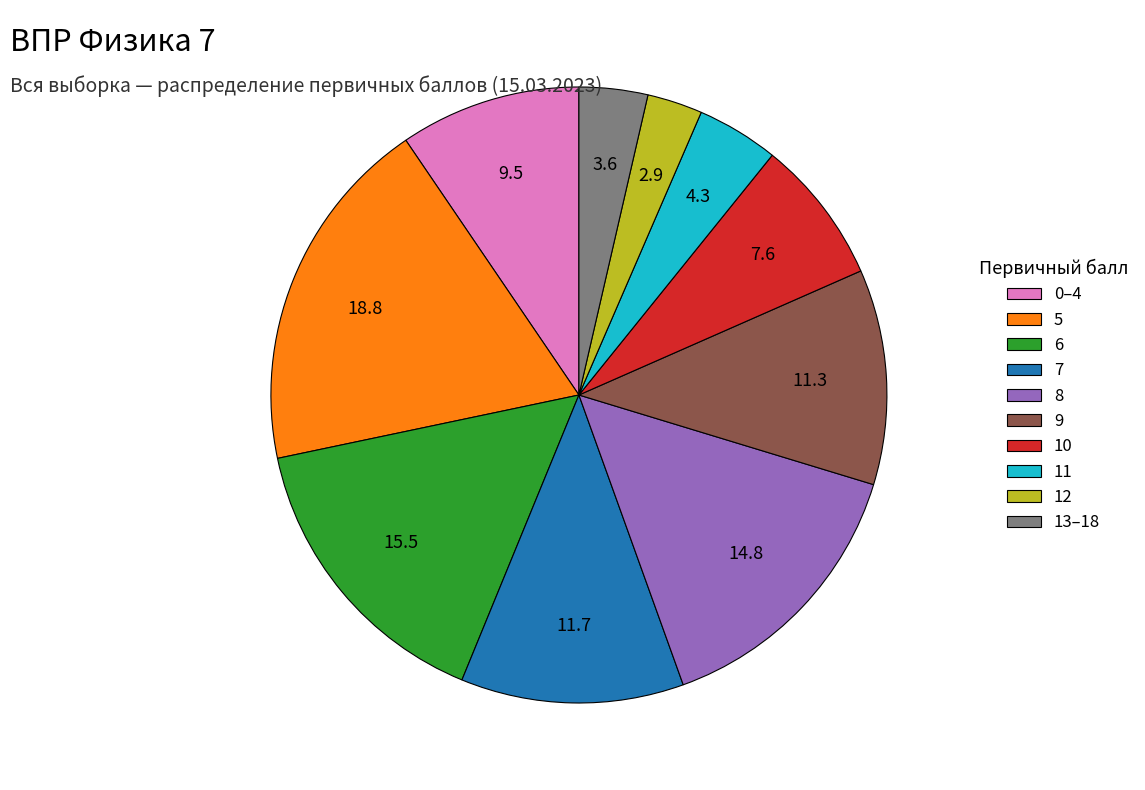

What is the largest slice in the pie chart?

5